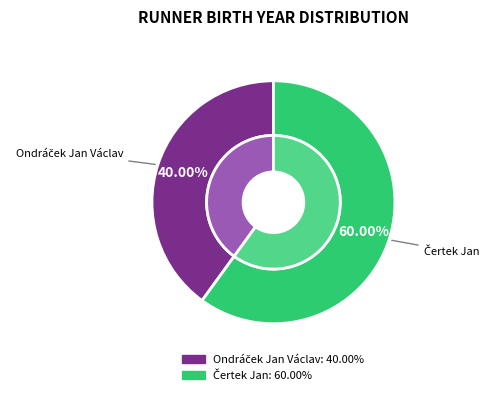

Does any single category account for the majority?

Yes